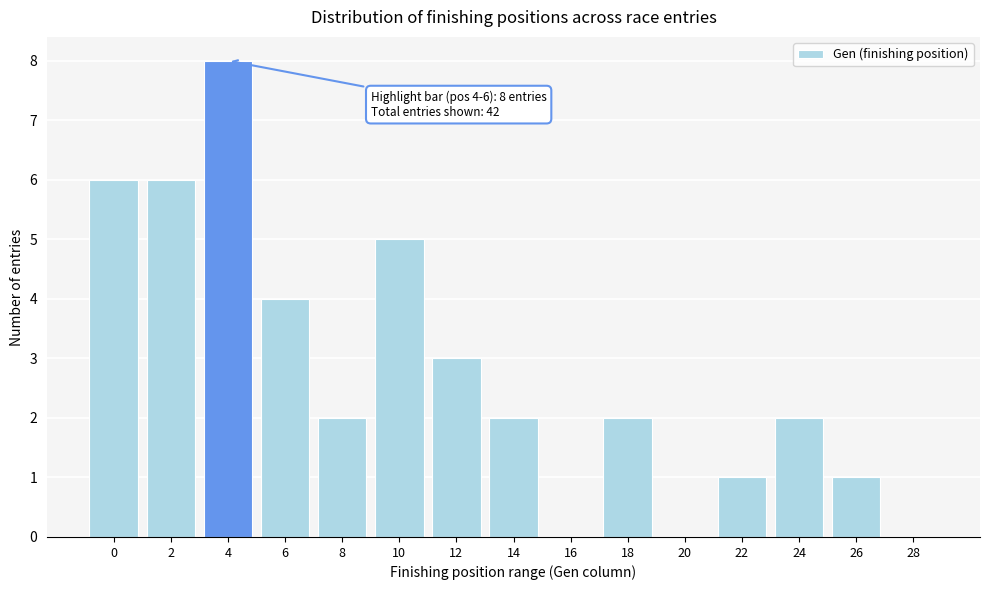

Reading left to right, list all the values displayed in this chart.

0=6	2=6	4=8	6=4	8=2	10=5	12=3	14=2	16=0	18=2	20=0	22=1	24=2	26=1	28=0